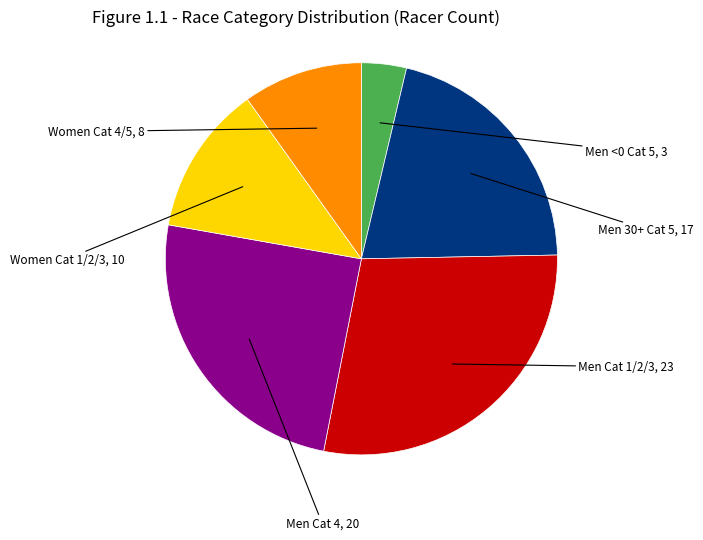

How many slices are in this pie chart?

6